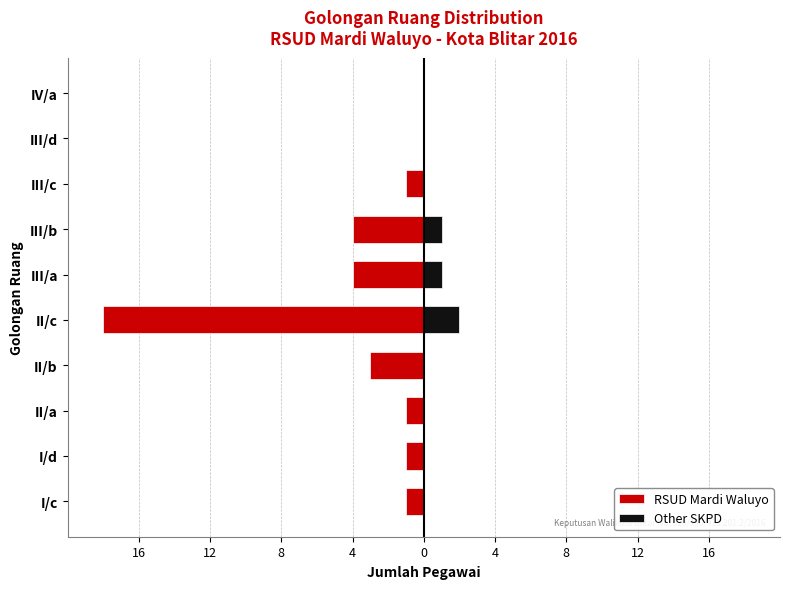

What is the spread (max minus min) of values at I/d?

1